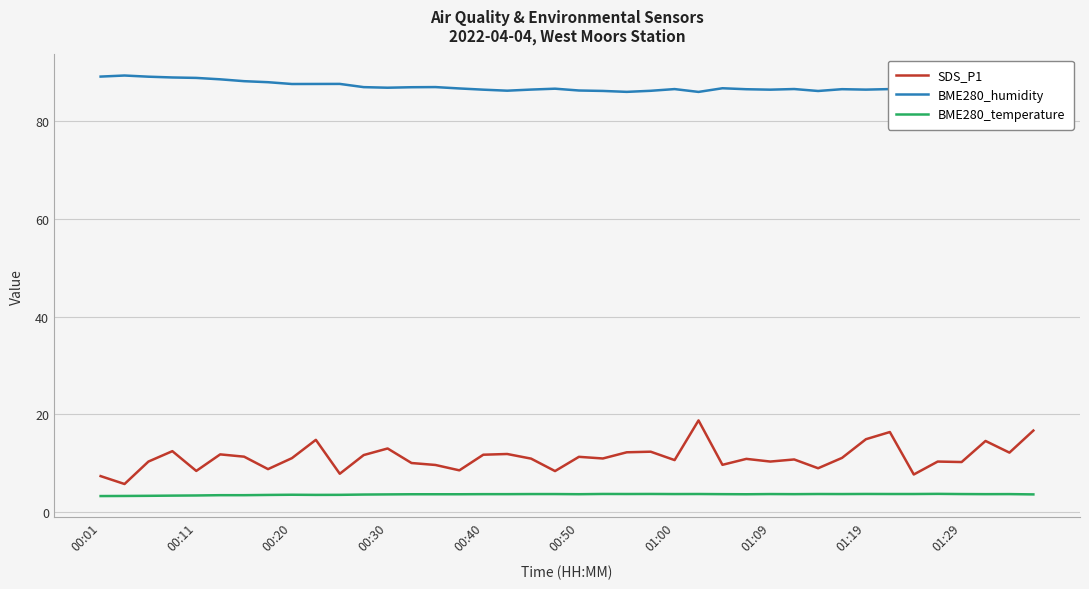

True or false: BME280_temperature and SDS_P1 intersect in this chart.

False